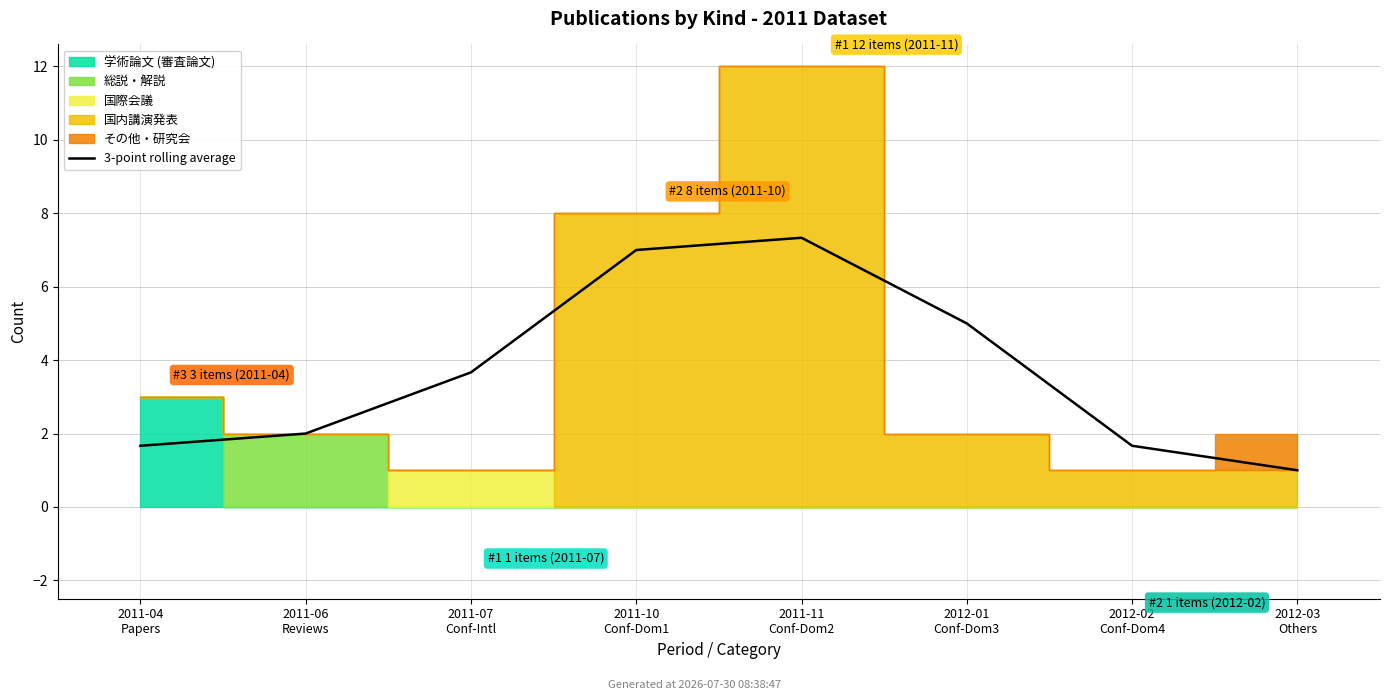

What is the minimum value shown in the chart?

1.0